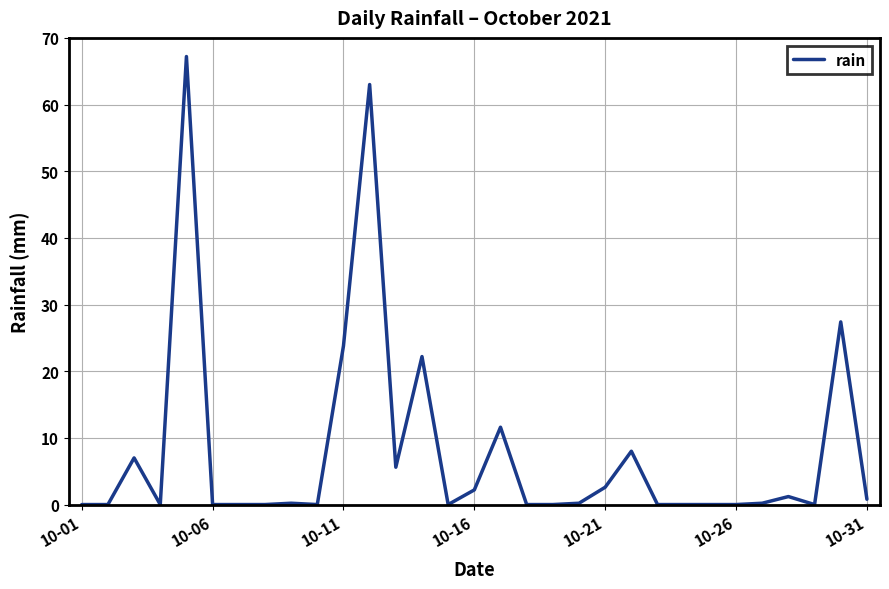

What is the greatest value displayed?

67.2